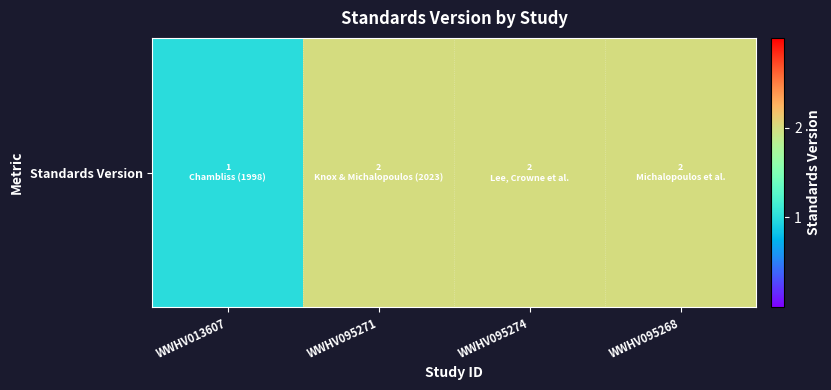

What is the sum of the values at WWHV013607 and WWHV095268?

3